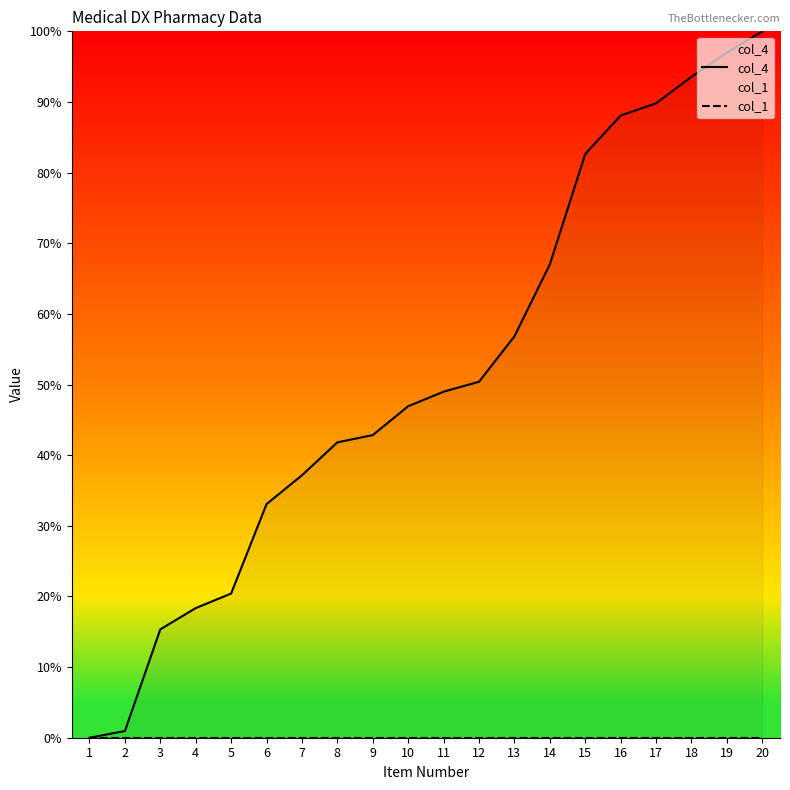

Reading right to left, list all the values displayed in this chart.

col_4: 100.0	97.0	93.6	89.8	88.1	82.6	67.0	56.8	50.4	49.0	46.9	42.8	41.8	37.2	33.1	20.4	18.4	15.3	0.9	0.0
col_1: 0.0	0.0	0.0	0.0	0.0	0.0	0.0	0.0	0.0	0.0	0.0	0.0	0.0	0.0	0.0	0.0	0.0	0.0	0.0	0.0